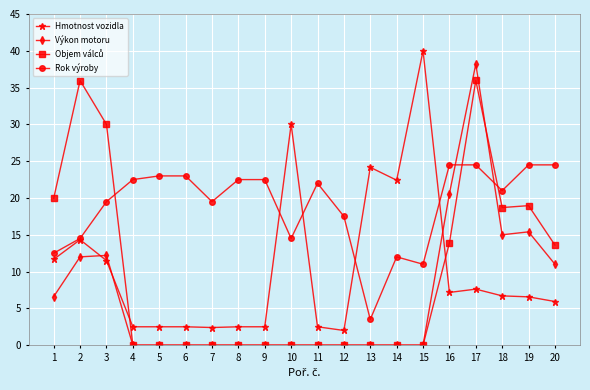

What is the lowest value of the Hmotnost vozidla series?

2.0